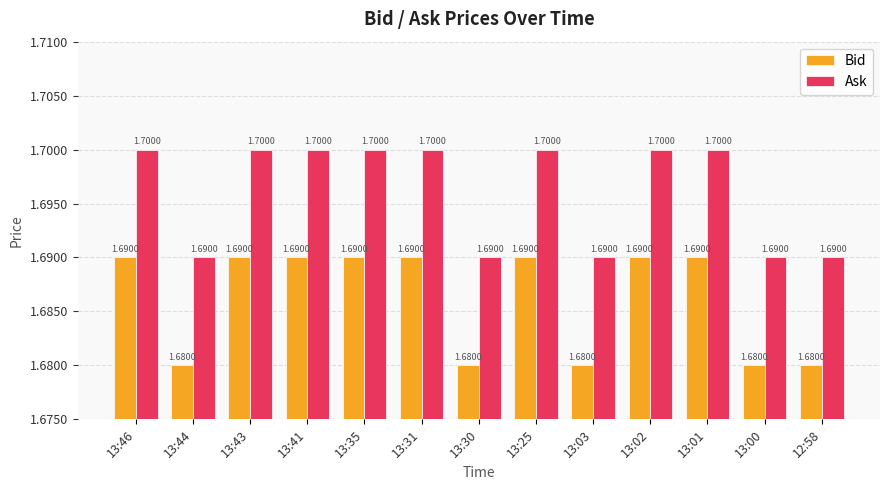

At how many categories does at least one series exceed 1?

13